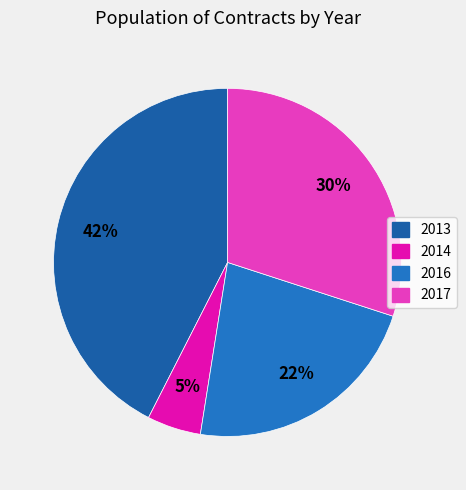

Rank the categories by value from highest to lowest.

2013, 2017, 2016, 2014